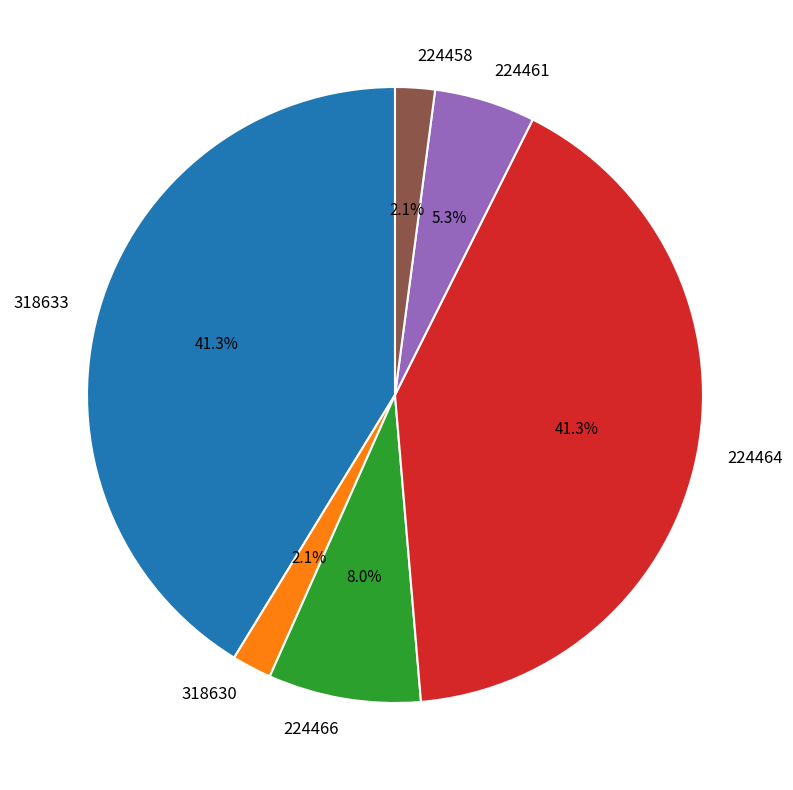

Does any single category account for the majority?

No